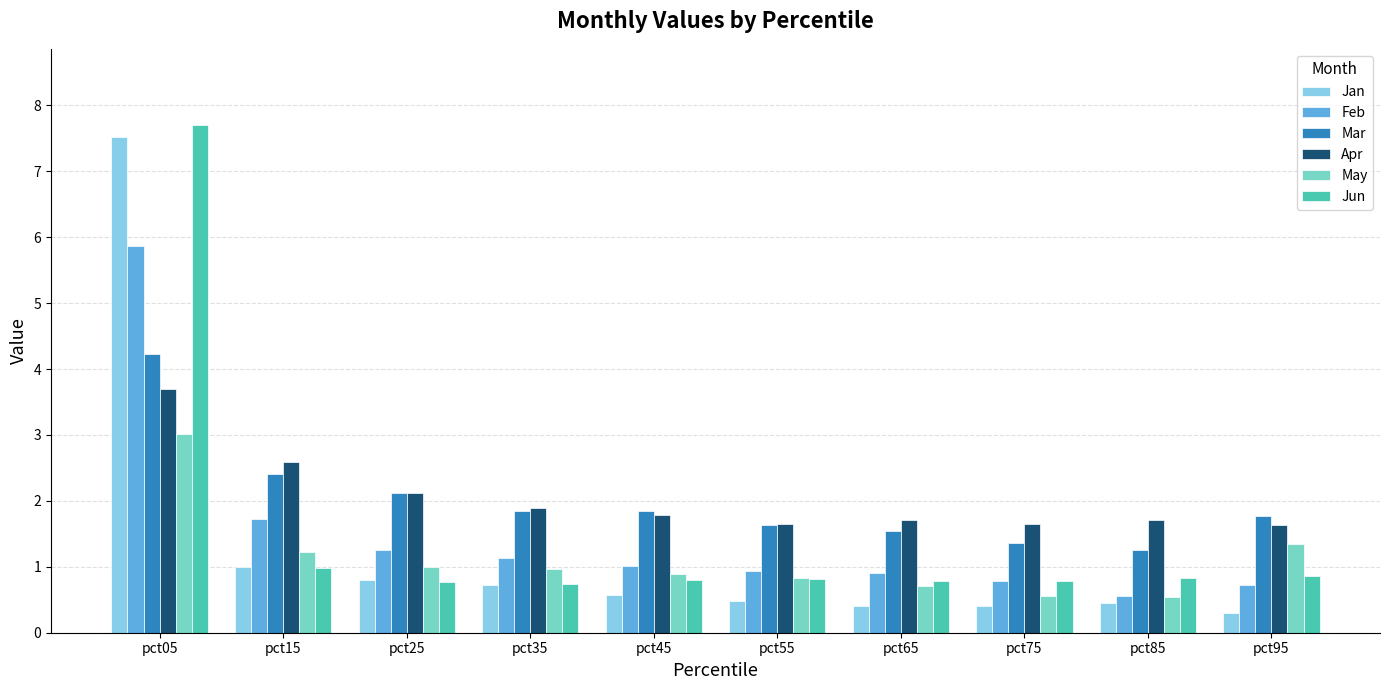

What is the total value across all series at pct95?

6.6